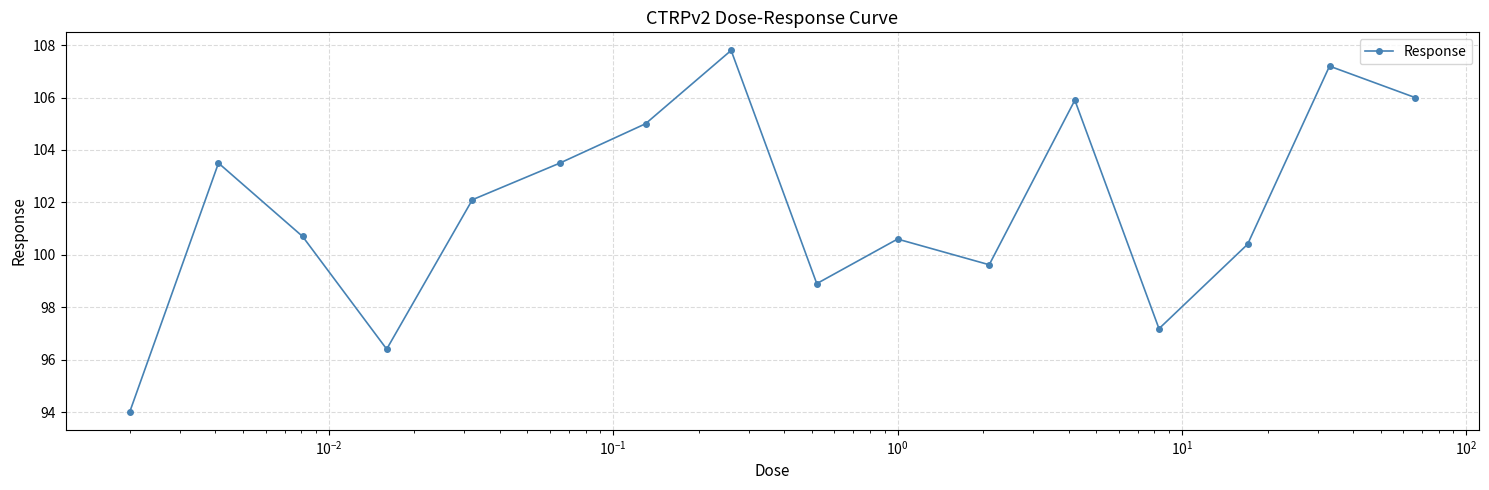

Does the chart display data point markers on the line(s)?

Yes